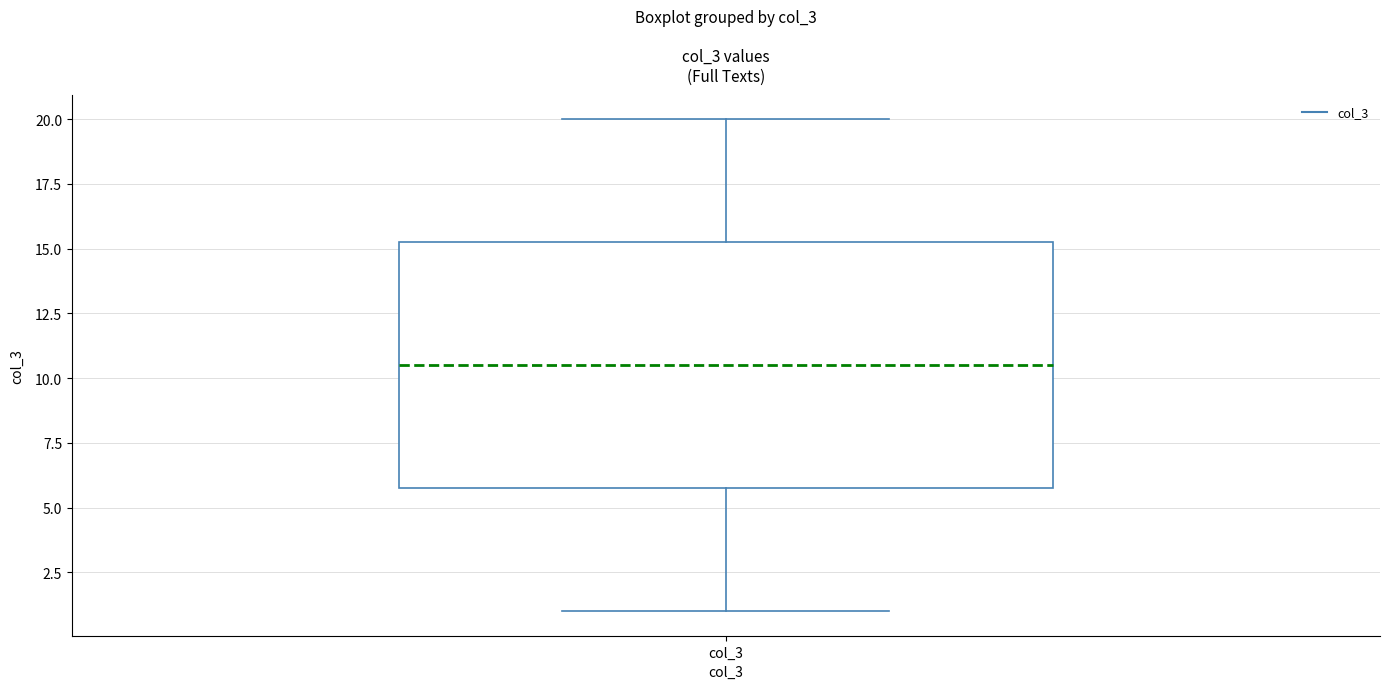

Transcribe this box plot: give where the median line is, the range the box spans, and where the two whiskers end, as read against the y-axis. The values are not printed on the chart, so give them approximately, as read against the axis.

median 10.5, box 6.0 to 15.5, whiskers 1.0 to 20.0